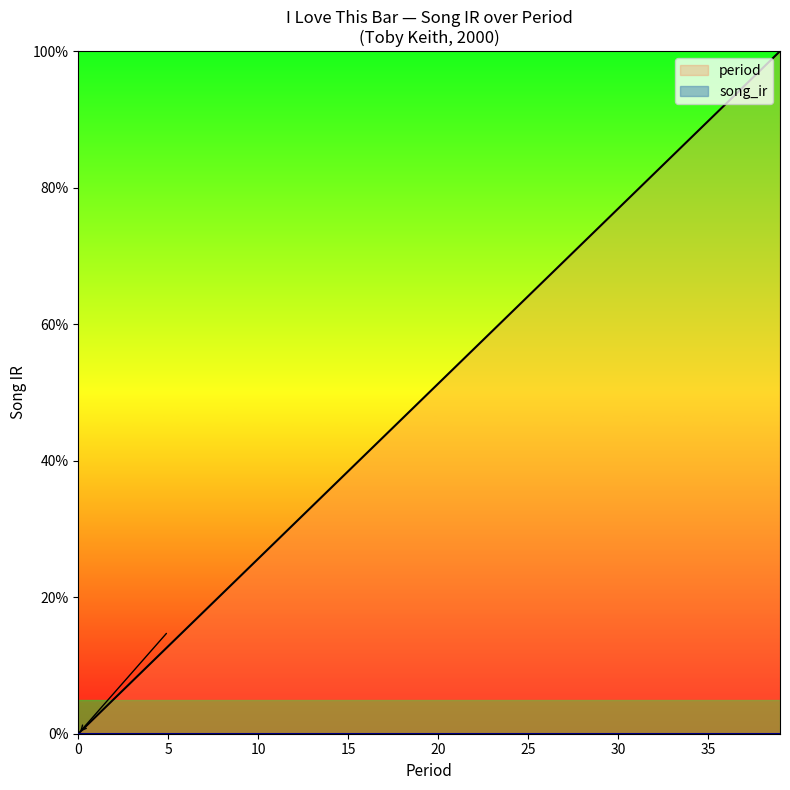

Is it true that the value at 6 is 0.2?

True